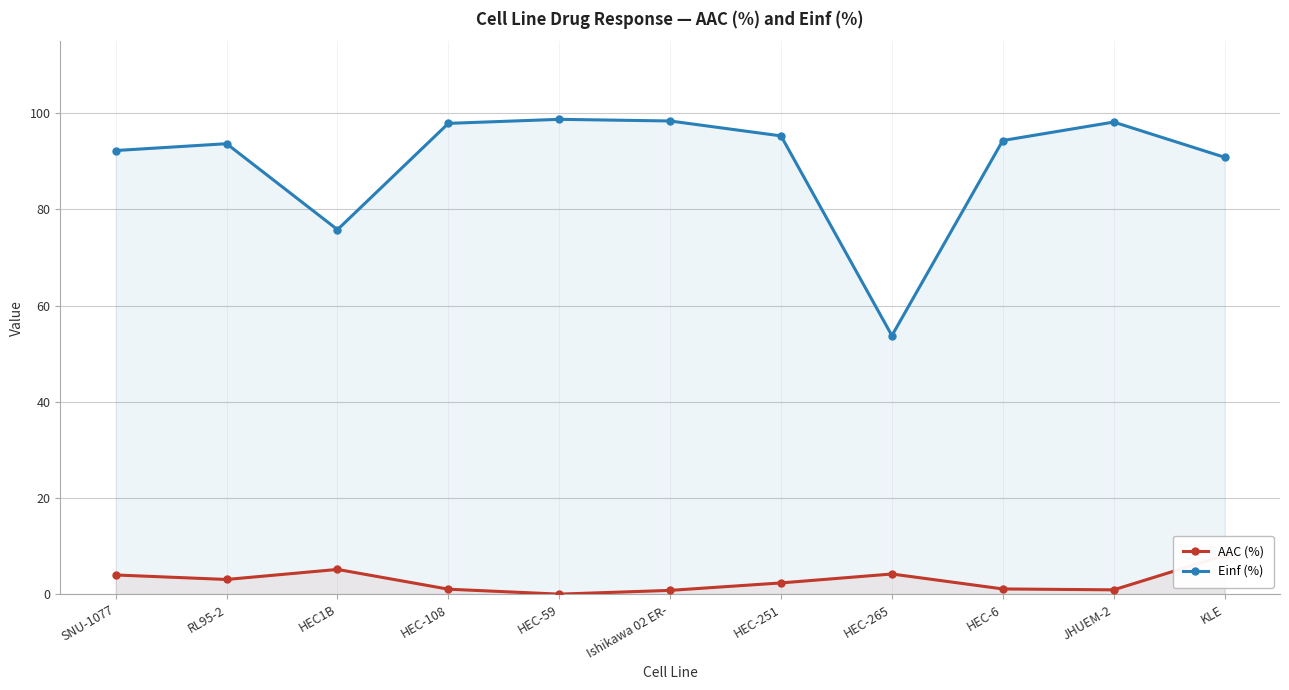

What is the total value across all series at HEC-265?

58.0